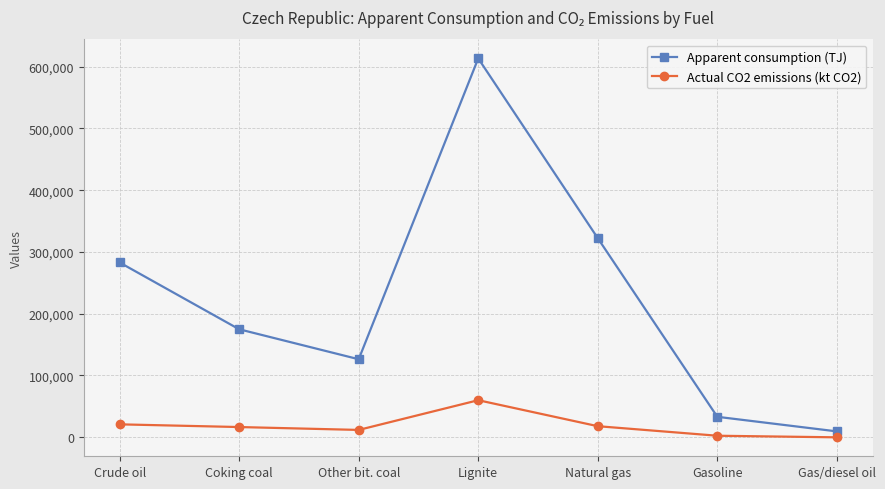

What is the sum of all Apparent consumption (TJ) values?

1561956.5